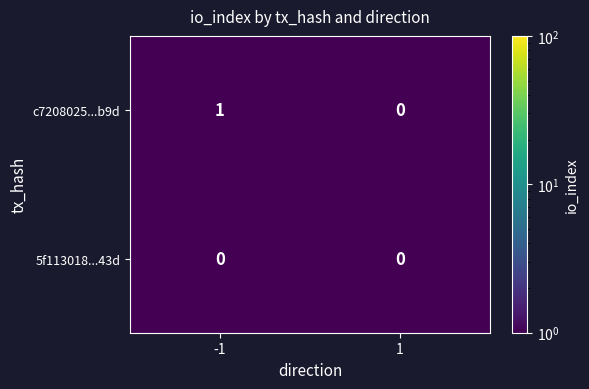

List the series in order of their peak value, highest first.

c7208025...b9d, 5f113018...43d